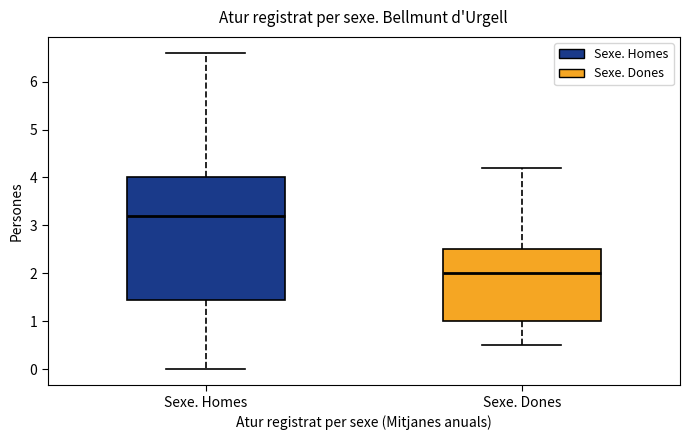

Reading left to right, read every box against the y-axis: the position of its median line, the range the box covers, and the ends of its whiskers. The values are not printed on the chart, so give them approximately, as read against the axis.

Sexe. Homes: median 3.2, box 1.5 to 4.0, whiskers 0.0 to 6.6
Sexe. Dones: median 2.0, box 1.0 to 2.5, whiskers 0.5 to 4.2